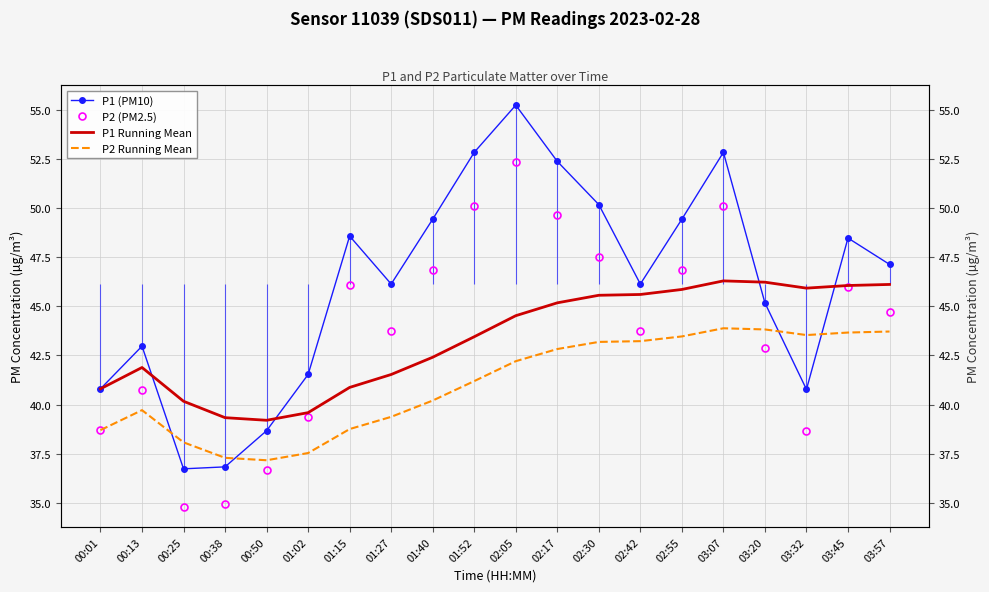

Reading left to right, list all the values displayed in this chart.

P1 (PM10): 40.8	43.0	36.7	36.8	38.7	41.5	48.6	46.1	49.4	52.8	55.2	52.4	50.2	46.1	49.4	52.8	45.2	40.8	48.5	47.1
P2 (PM2.5): 38.7	40.7	34.8	34.9	36.7	39.4	46.1	43.7	46.8	50.1	52.3	49.6	47.5	43.7	46.8	50.1	42.9	38.7	46.0	44.7
P1 Running Mean: 40.8	41.9	40.2	39.3	39.2	39.6	40.9	41.5	42.4	43.4	44.5	45.2	45.6	45.6	45.9	46.3	46.2	45.9	46.1	46.1
P2 Running Mean: 38.7	39.7	38.1	37.3	37.2	37.5	38.8	39.4	40.2	41.2	42.2	42.8	43.2	43.2	43.5	43.9	43.8	43.5	43.7	43.7